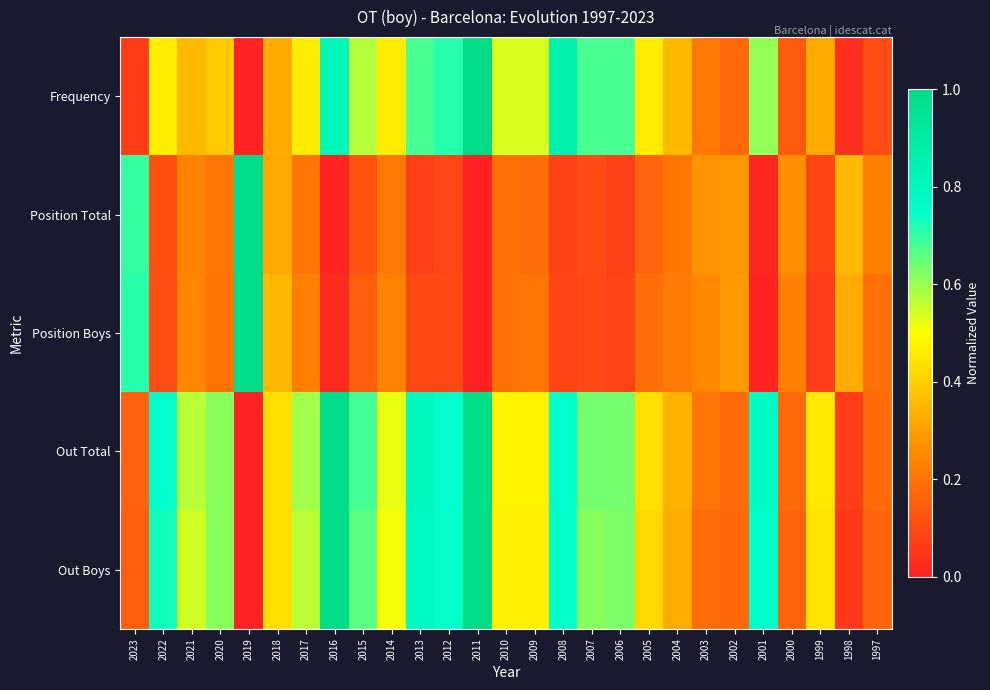

Which has a higher value, 2017 or 2010?

2010